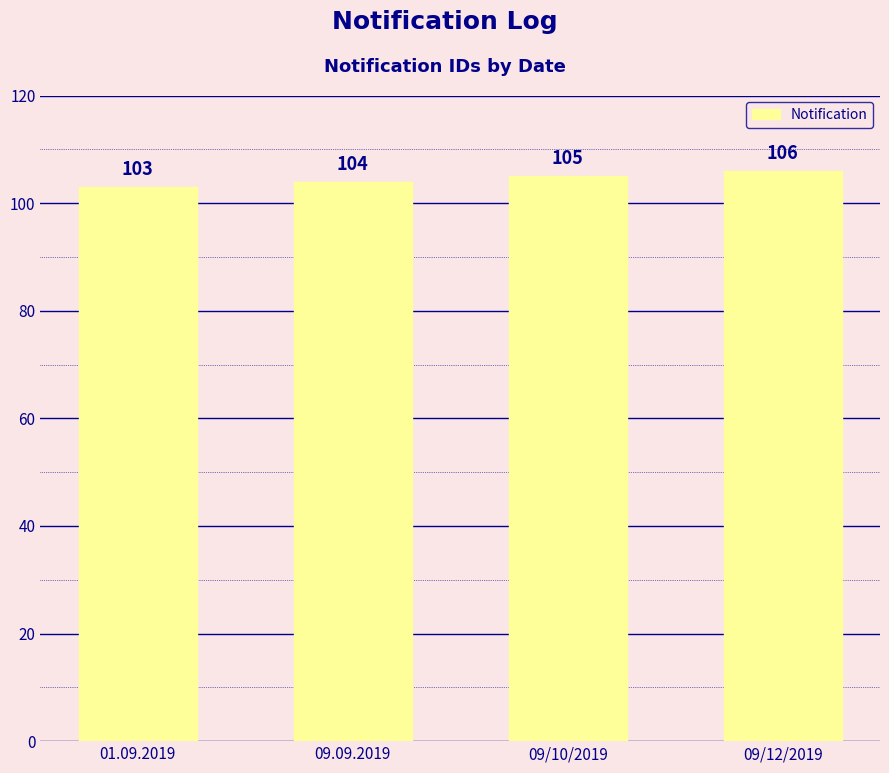

What is the value of the 1st bar from the left?

103